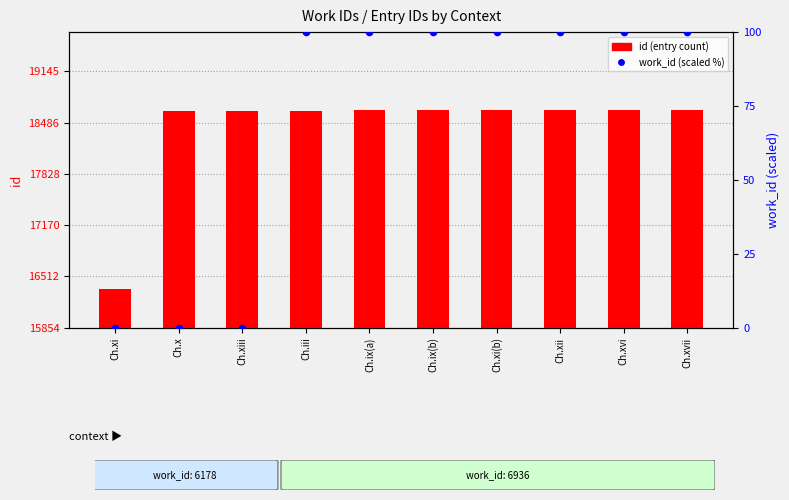

What is the total value across all series at Ch.x?

18631